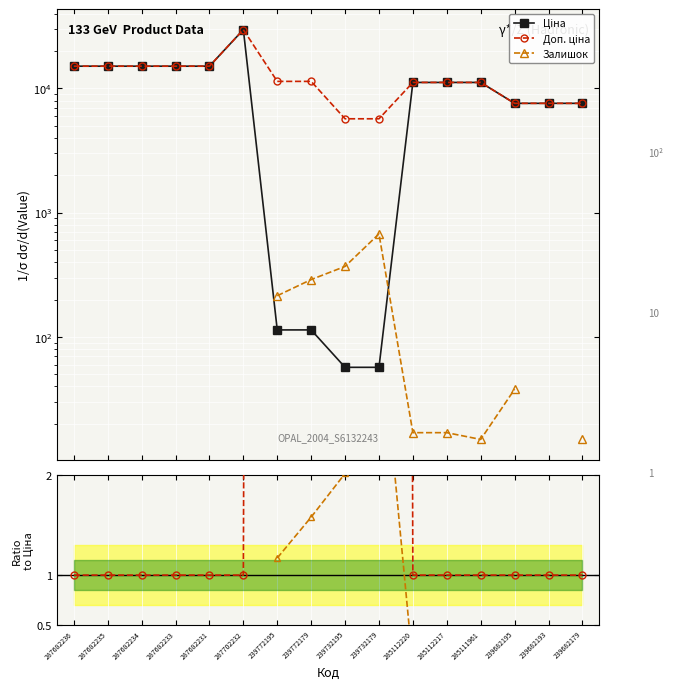

Where is Доп. ціна nearest to the value 17726?

287682236